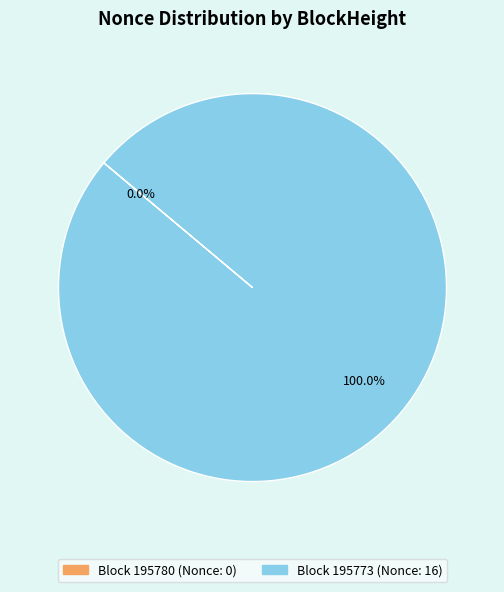

To the nearest percent, what is the average slice percentage?

50%